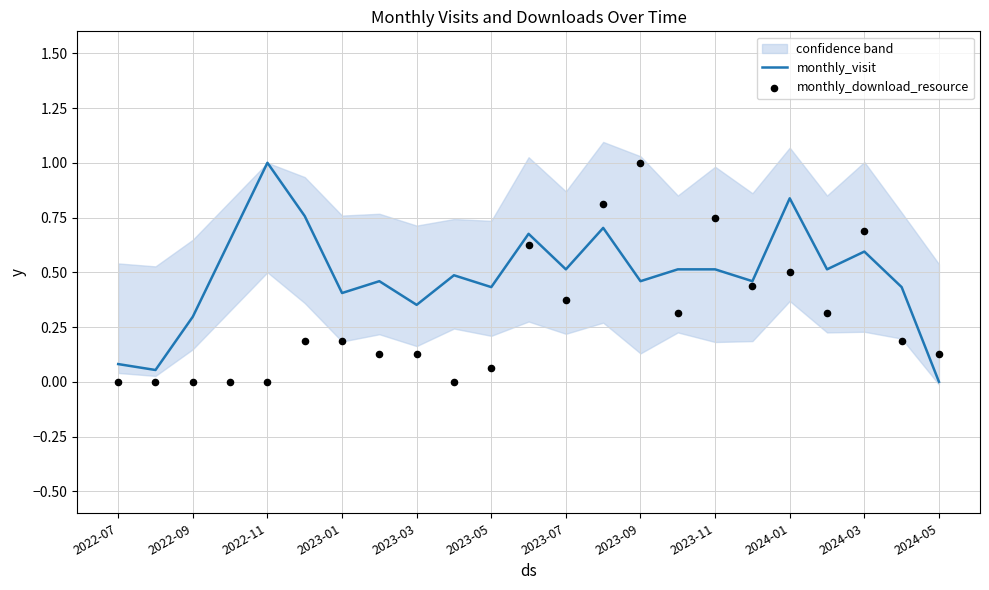

What is the maximum value for monthly_visit?

1.0